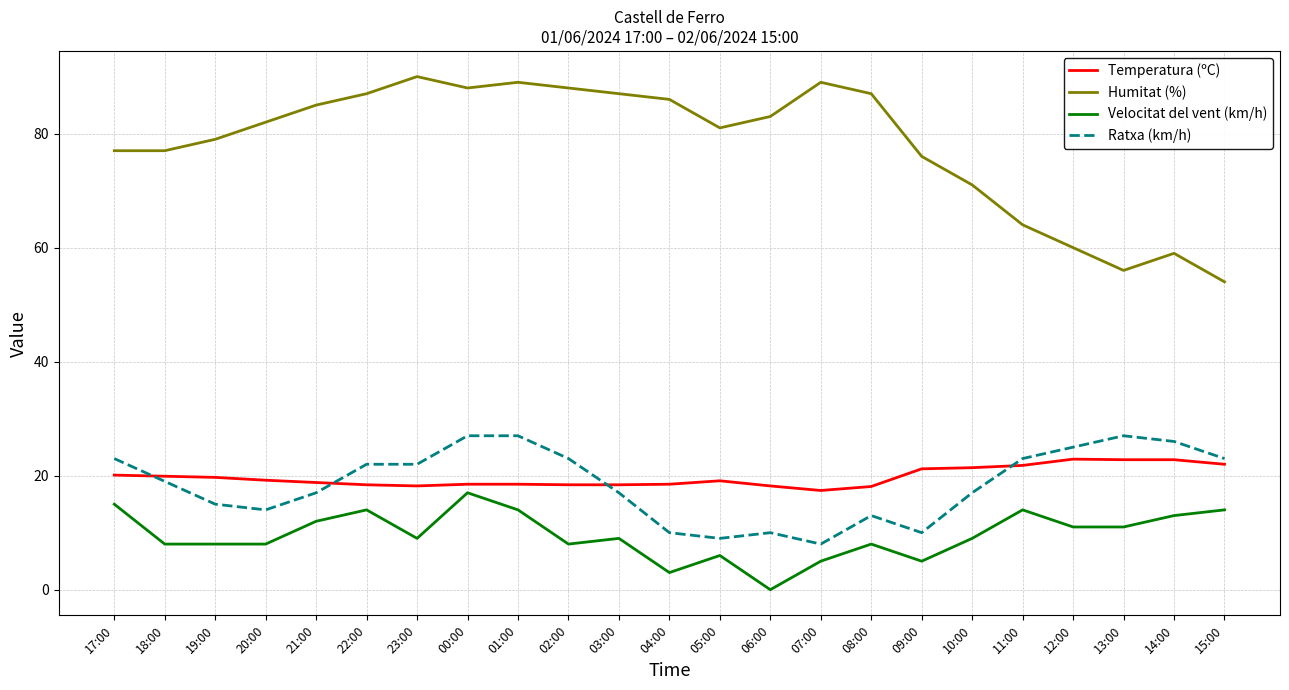

True or false: Velocitat del vent (km/h) has a value of 9.0 at 03:00.

True